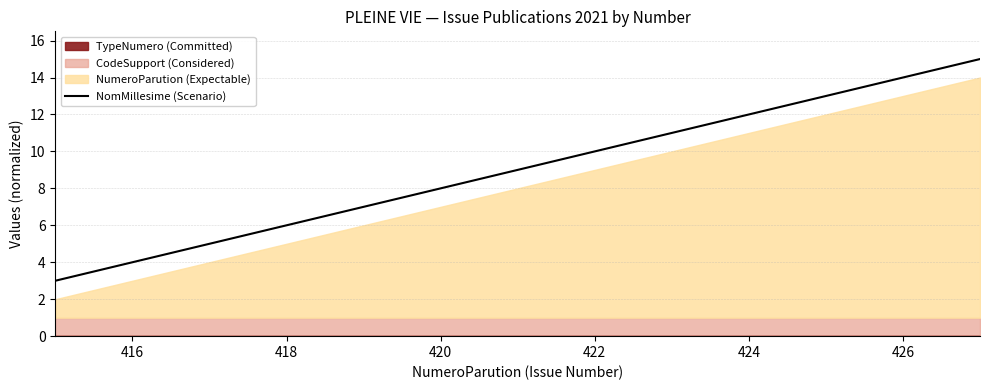

What is the highest value of the NomMillesime (Scenario) series?

15